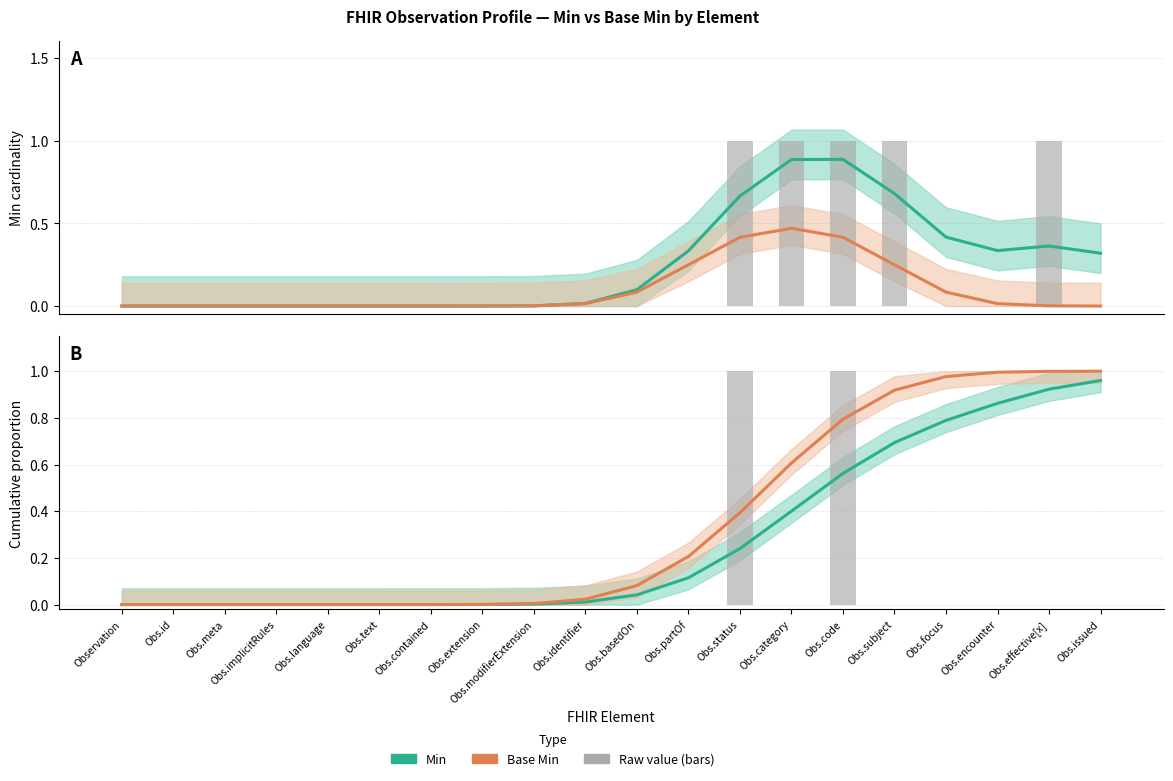

What is the total value across all series at Obs.issued?

2.3